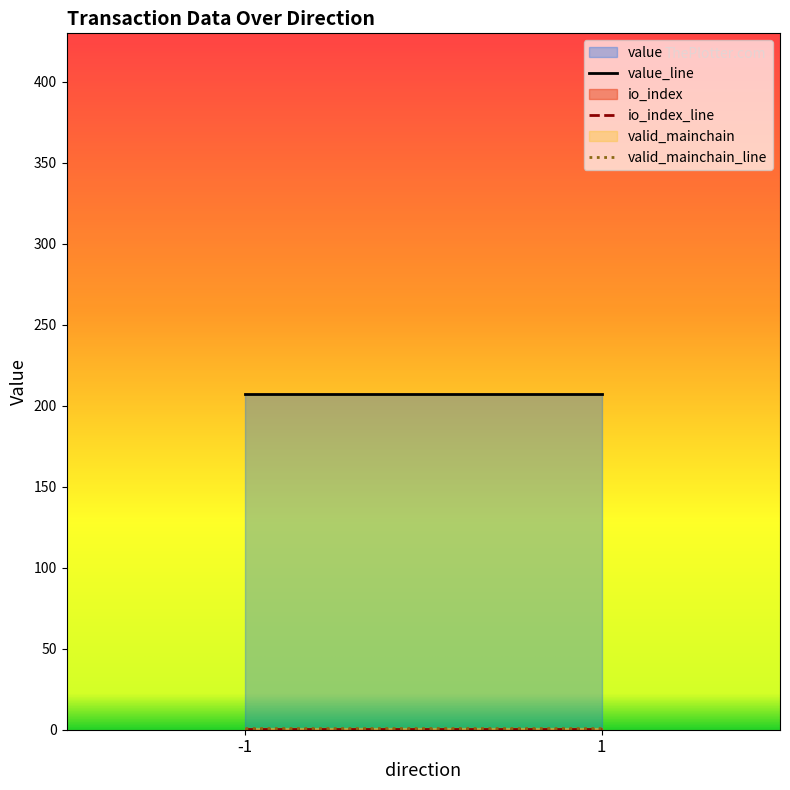

What are all the series names shown in the legend?

io_index, value, valid_mainchain